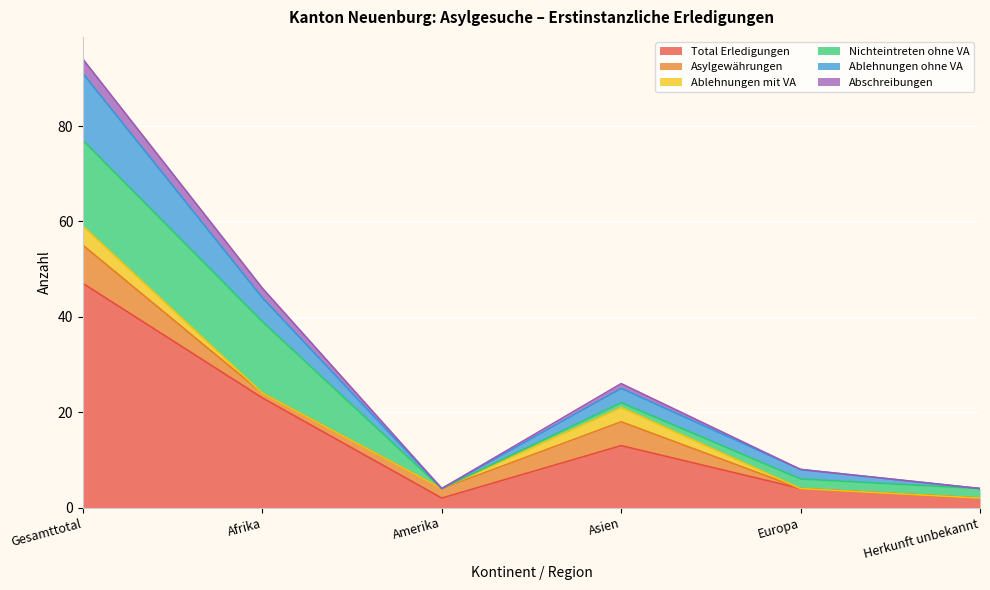

Count the number of categories in the chart.

6